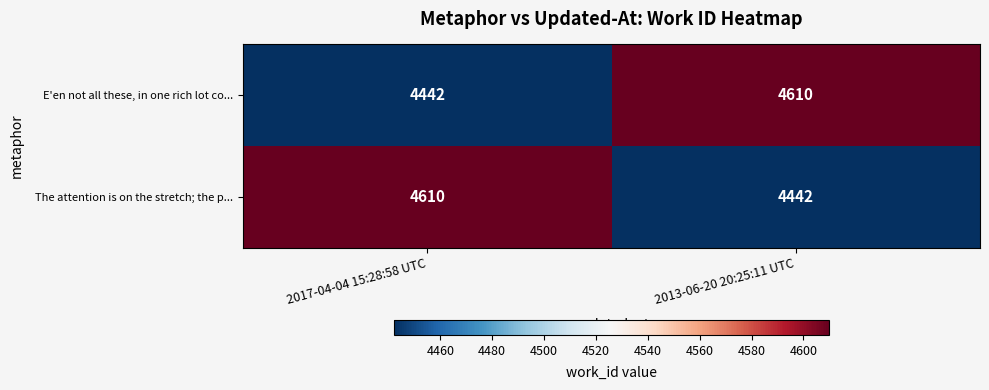

What is the difference between the maximum and minimum values in the The attention is on the stretch; the p... series?

168